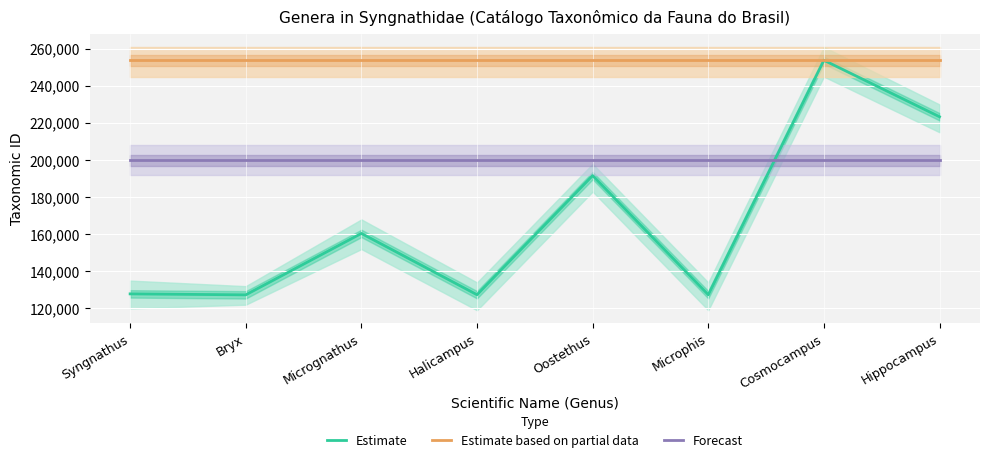

The Estimate based on partial data series shows 253846 at Hippocampus. True or false?

True